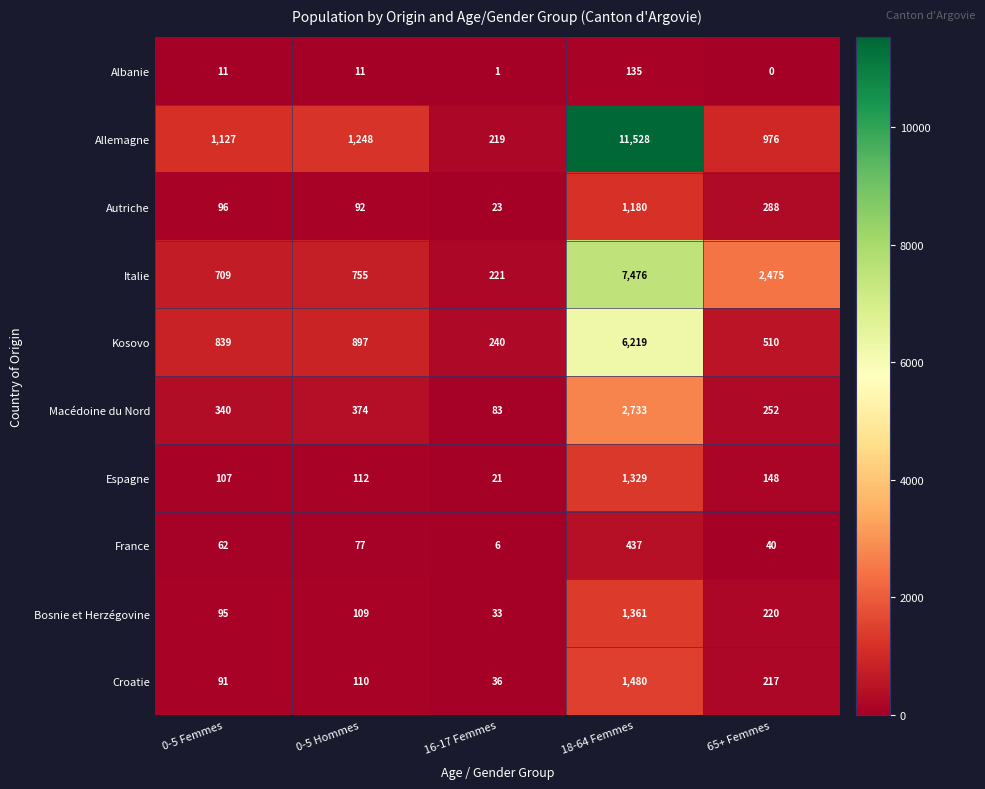

Where is Allemagne nearest to the value 5873?

0-5 Hommes